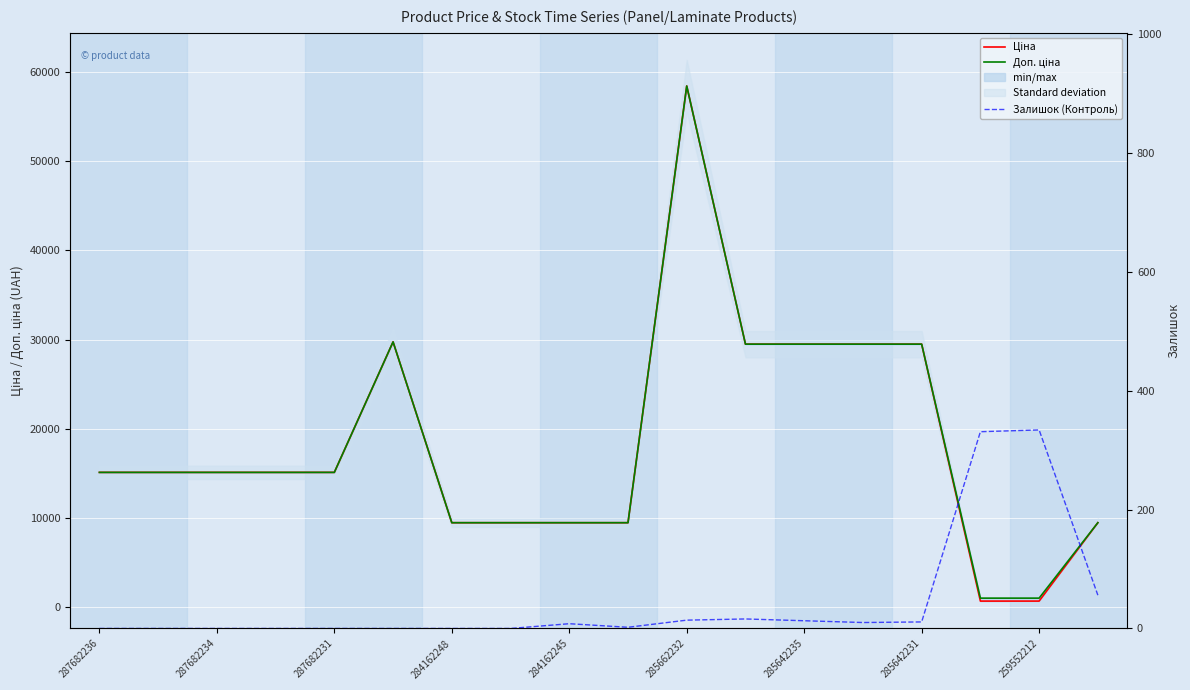

Reading left to right, list all the values displayed in this chart.

Ціна: 15120.0	15120.0	15120.0	15120.0	15120.0	29747.2	9480.1	9480.1	9480.1	9480.1	58426.5	29491.5	29491.5	29491.5	29491.5	693.7	693.7	9480.1
Доп. ціна: 15120.0	15120.0	15120.0	15120.0	15120.0	29747.2	9480.1	9480.1	9480.1	9480.1	58426.5	29491.5	29491.5	29491.5	29491.5	1024.6	1024.6	9480.1
Залишок (Контроль): 0.0	0.0	0.0	0.0	0.0	0.0	0.0	0.0	8.0	2.0	14.0	16.0	13.0	10.0	11.0	331.0	334.0	56.0